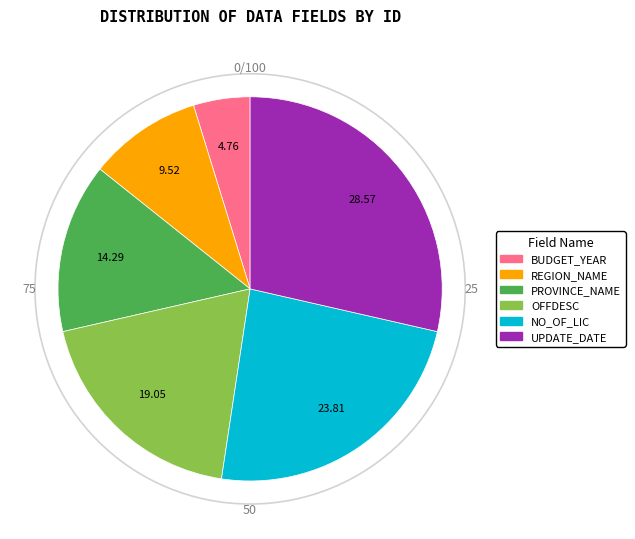

Which category has the smallest portion of the pie?

BUDGET_YEAR